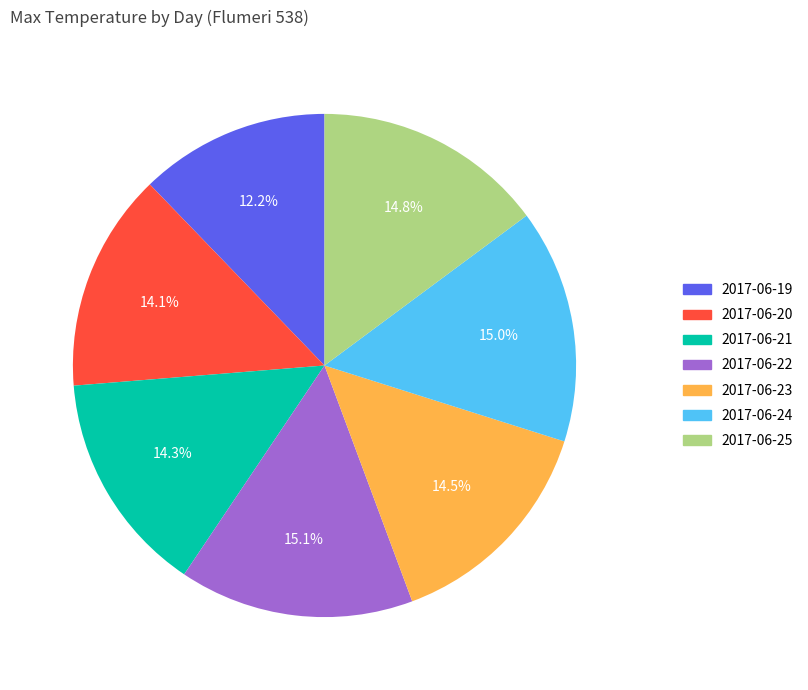

Is there a majority slice in this chart?

No